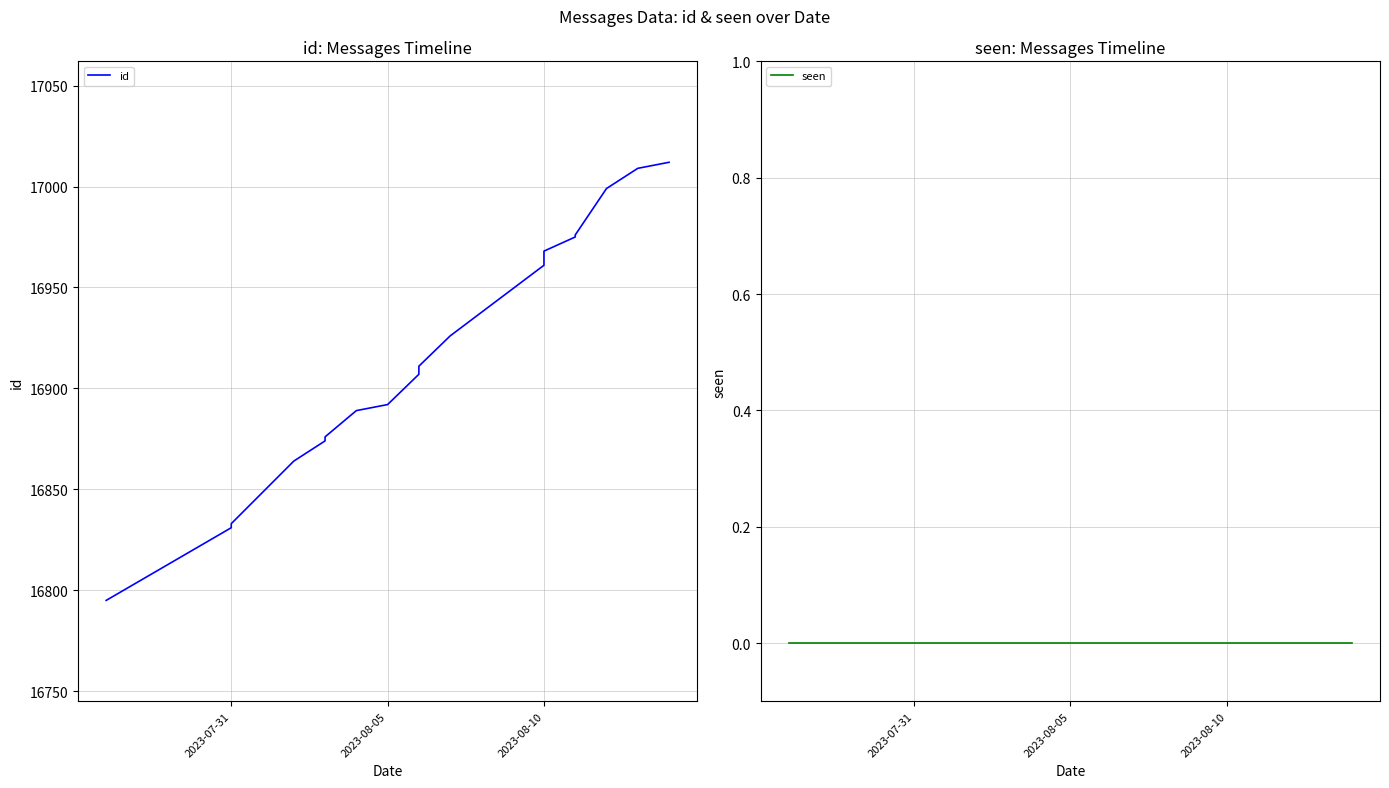

Does the chart have visible grid lines?

Yes